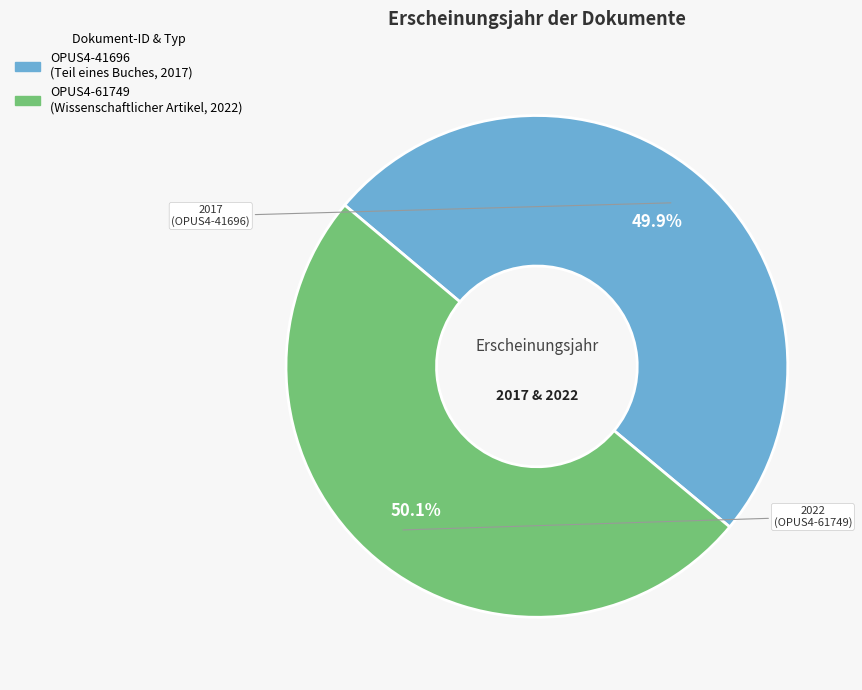

Is there a majority slice in this chart?

Yes